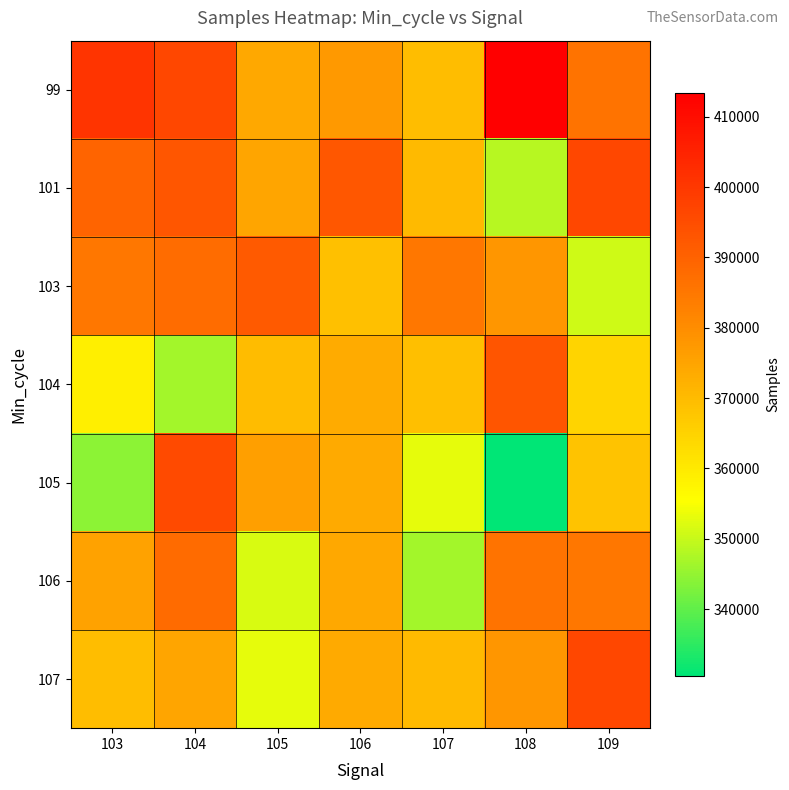

Reading right to left, extract all data points from this chart.

99: 109=386139	108=413361	107=369360	106=377305	105=374199	104=396504	103=401047
101: 109=396458	108=348612	107=370198	106=392501	105=374645	104=392736	103=389456
103: 109=350769	108=378091	107=385144	106=368759	105=391743	104=387534	103=385099
104: 109=364507	108=393157	107=369058	106=373327	105=369710	104=346535	103=358829
105: 109=368239	108=330530	107=352877	106=373793	105=376145	104=395728	103=344398
106: 109=385099	108=386139	107=346535	106=374199	105=351648	104=388064	103=375373
107: 109=396458	108=378091	107=370198	106=373793	105=352877	104=374645	103=369360